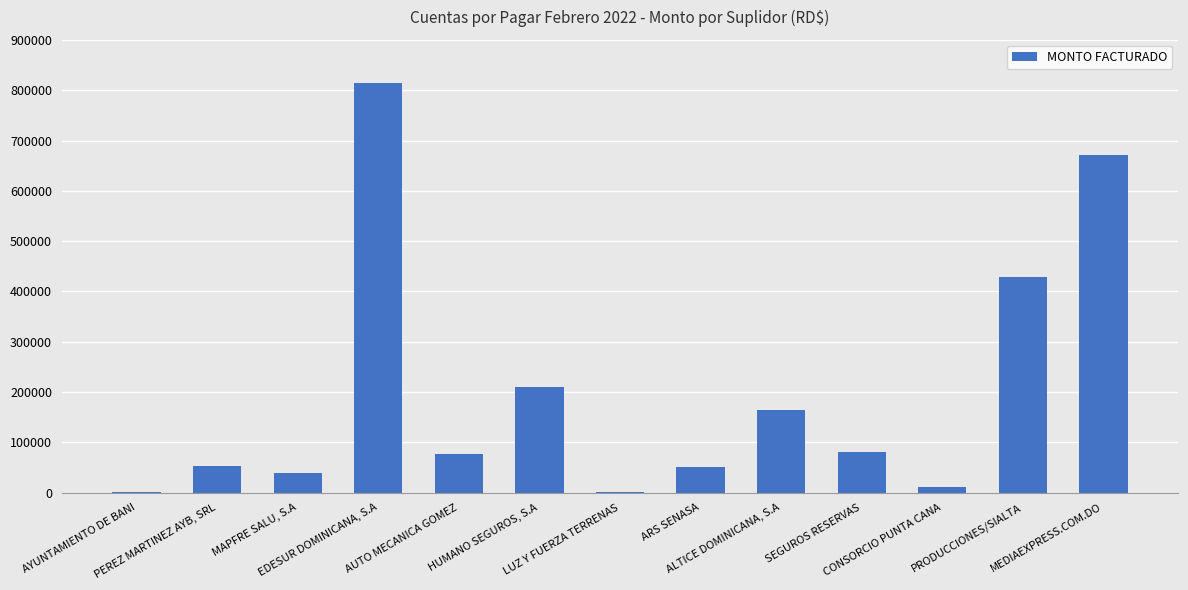

What is the sum of all values?

2600297.3